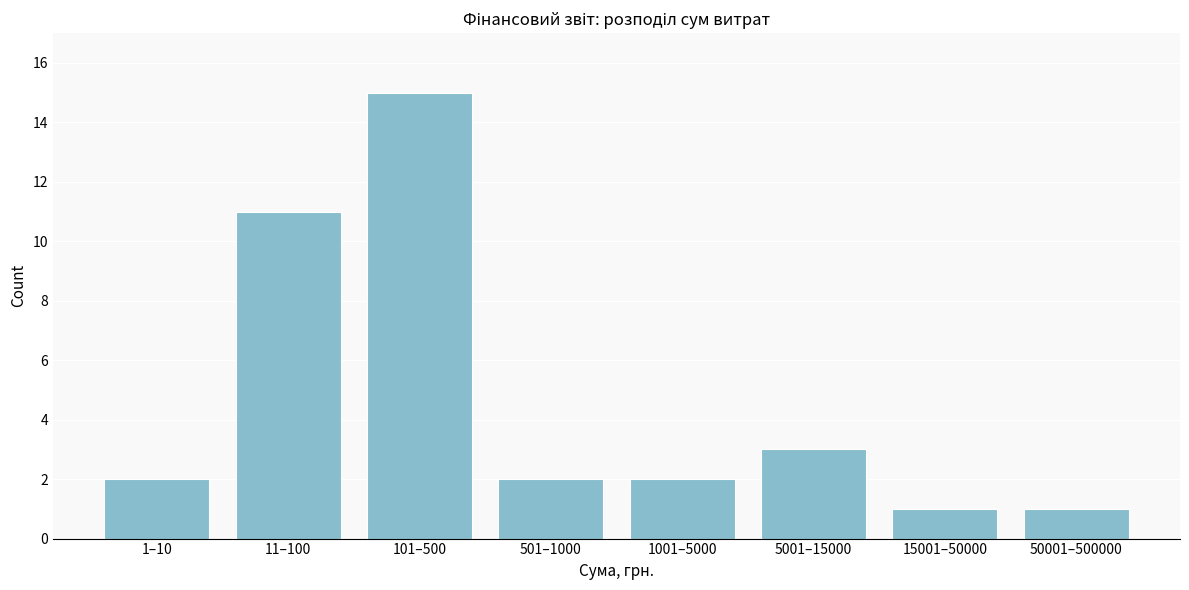

Reading left to right, what are all the values shown in this chart?

1–10=2	11–100=11	101–500=15	501–1000=2	1001–5000=2	5001–15000=3	15001–50000=1	50001–500000=1